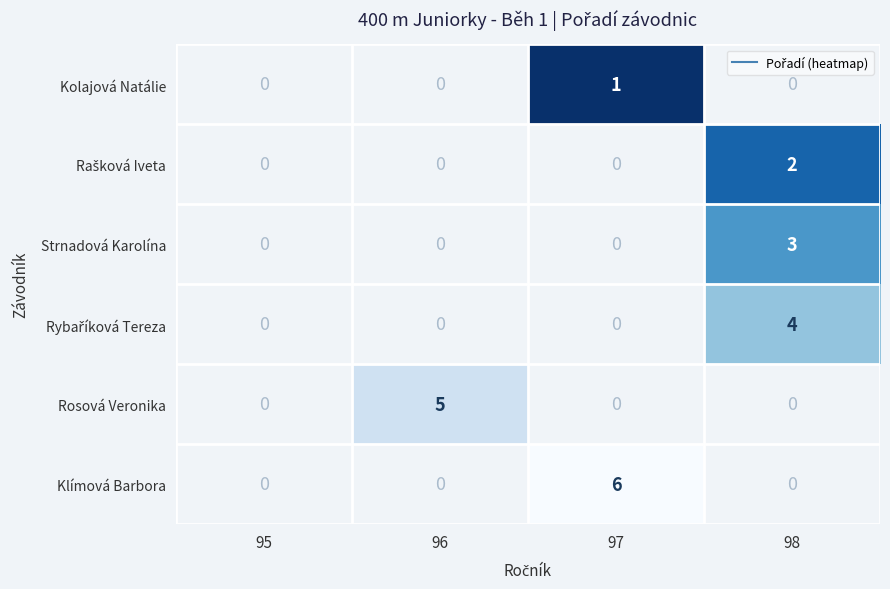

How many values in Strnadová Karolína are above zero?

1